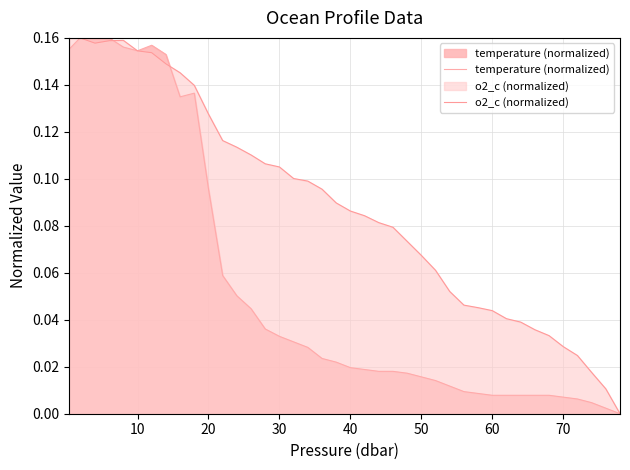

At which category does o2_c (normalized) reach its first local peak?

10